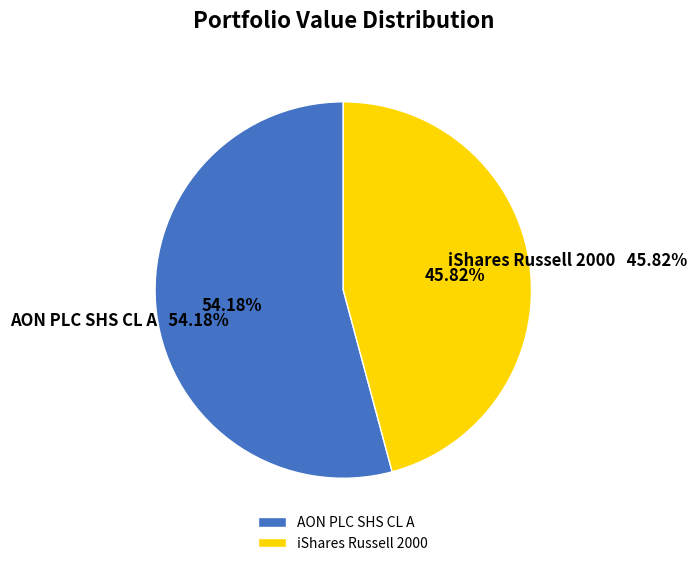

To the nearest percent, what is the difference between the largest and smallest slice percentages?

8%